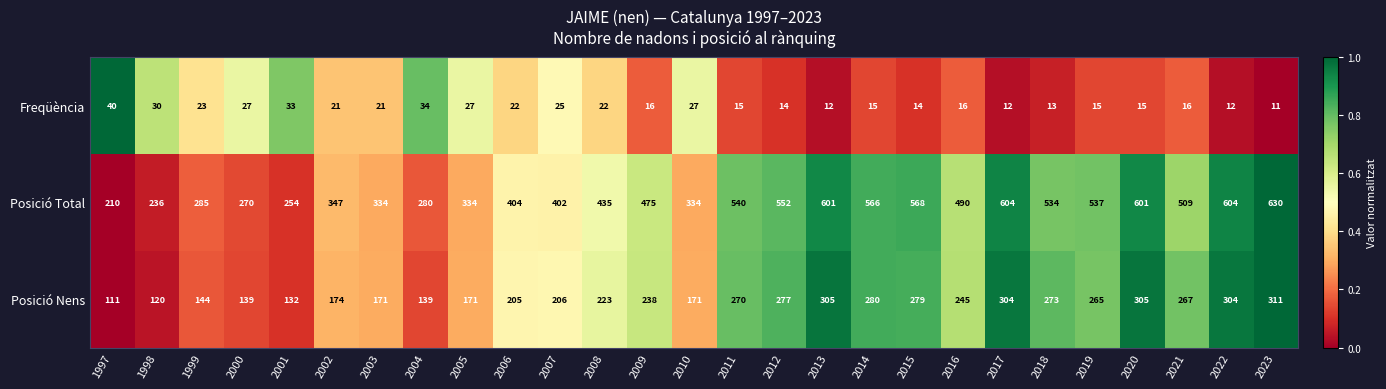

What is the sum of the Posició Total values at 1999 and 2006?

689